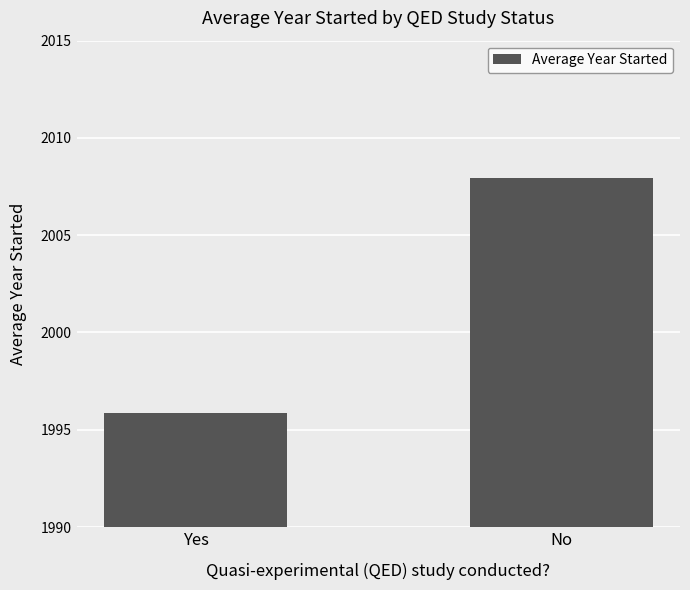

Is it true that the value at No is 1131.0?

False